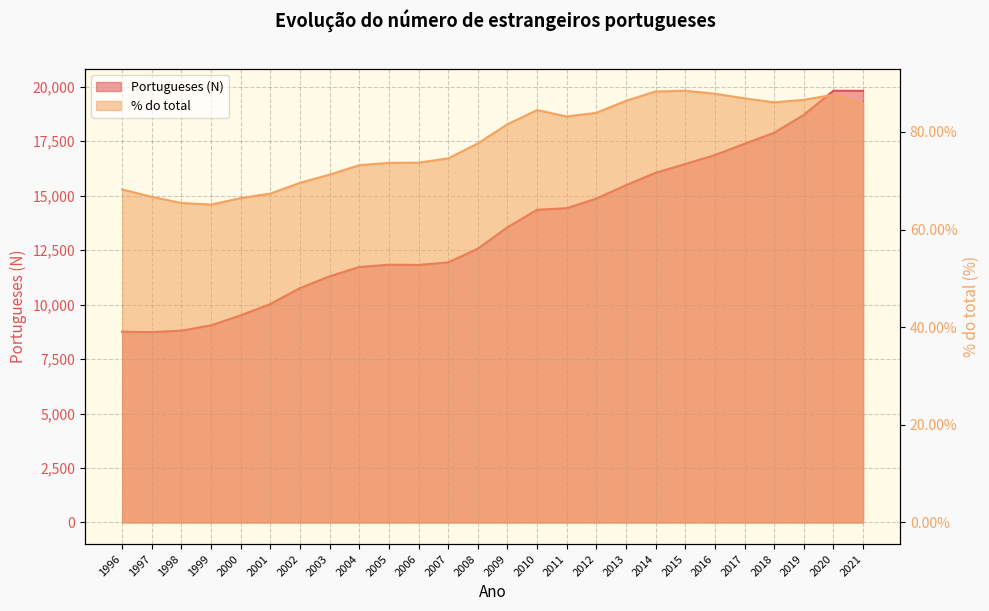

What is the greatest value displayed?

19820.0